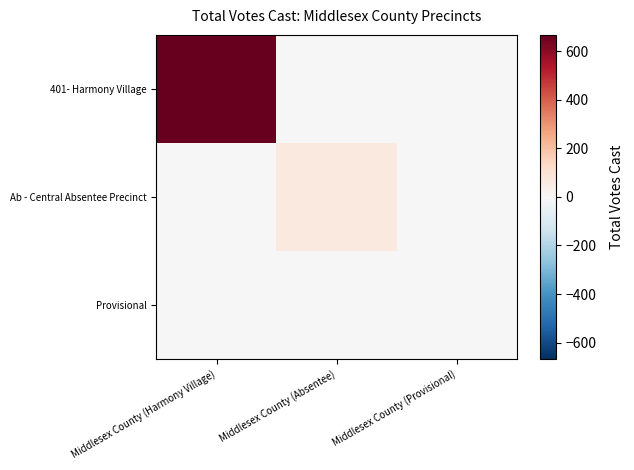

Reading left to right, extract all data points from this chart.

401- Harmony Village: Middlesex County (Harmony Village)=667	Middlesex County (Absentee)=0	Middlesex County (Provisional)=0
Ab - Central Absentee Precinct: Middlesex County (Harmony Village)=0	Middlesex County (Absentee)=64	Middlesex County (Provisional)=0
Provisional: Middlesex County (Harmony Village)=0	Middlesex County (Absentee)=0	Middlesex County (Provisional)=1